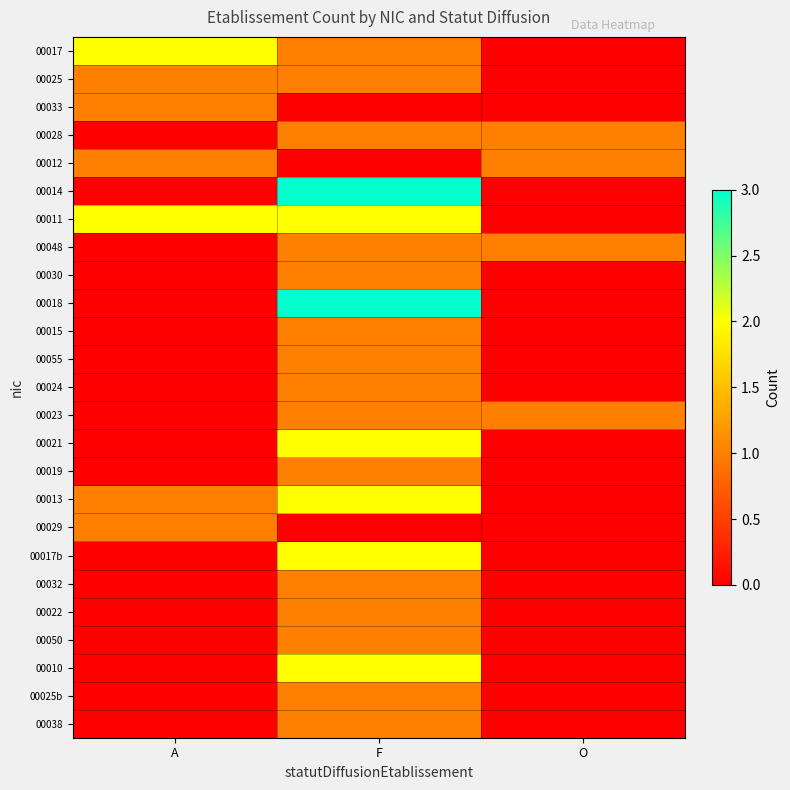

List the series in order of their peak value, highest first.

00014, 00018, 00017, 00011, 00021, 00013, 00017b, 00010, 00025, 00033, 00028, 00012, 00048, 00030, 00015, 00055, 00024, 00023, 00019, 00029, 00032, 00022, 00050, 00025b, 00038